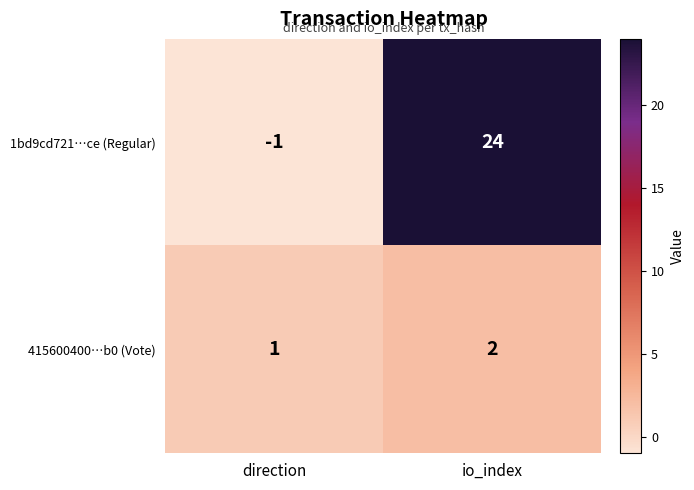

Which category has the highest value across all series?

io_index